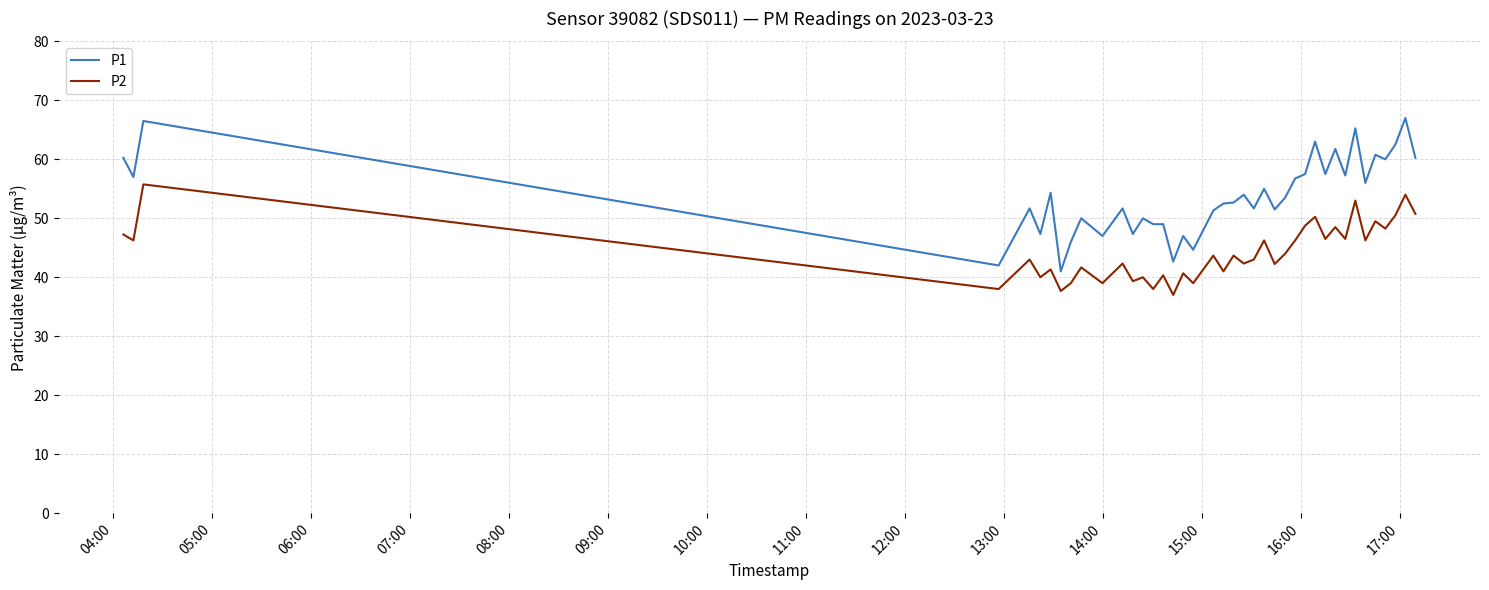

What is the lowest value of the P2 series?

37.0